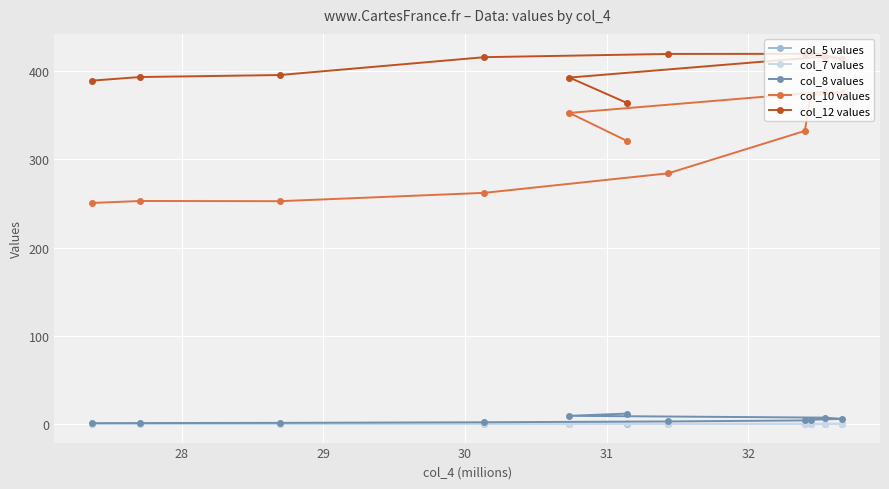

Which series has the largest total across all categories?

col_12 values